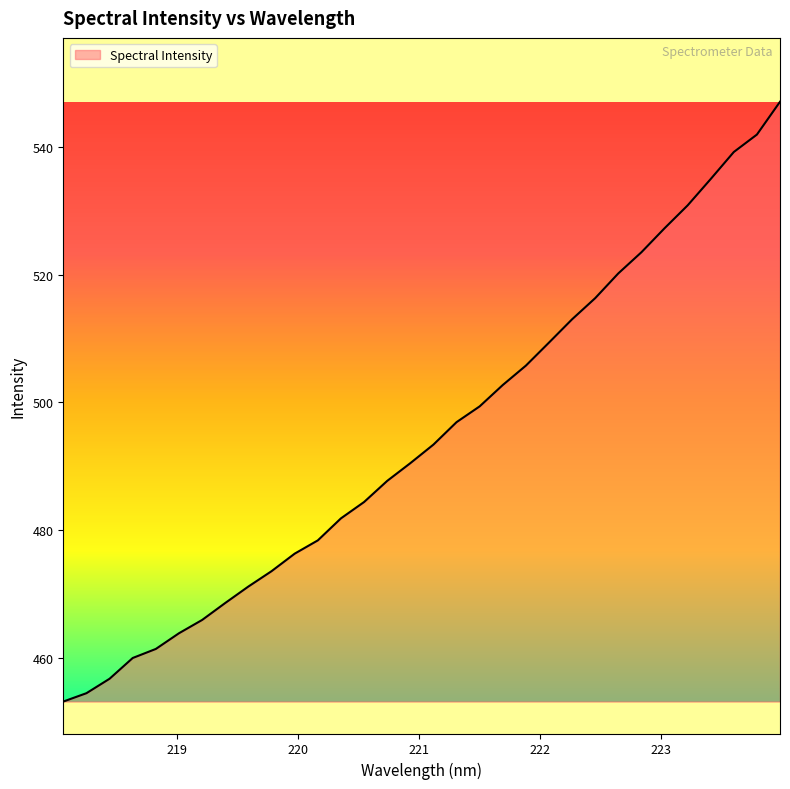

What is the minimum value shown in the chart?

453.2